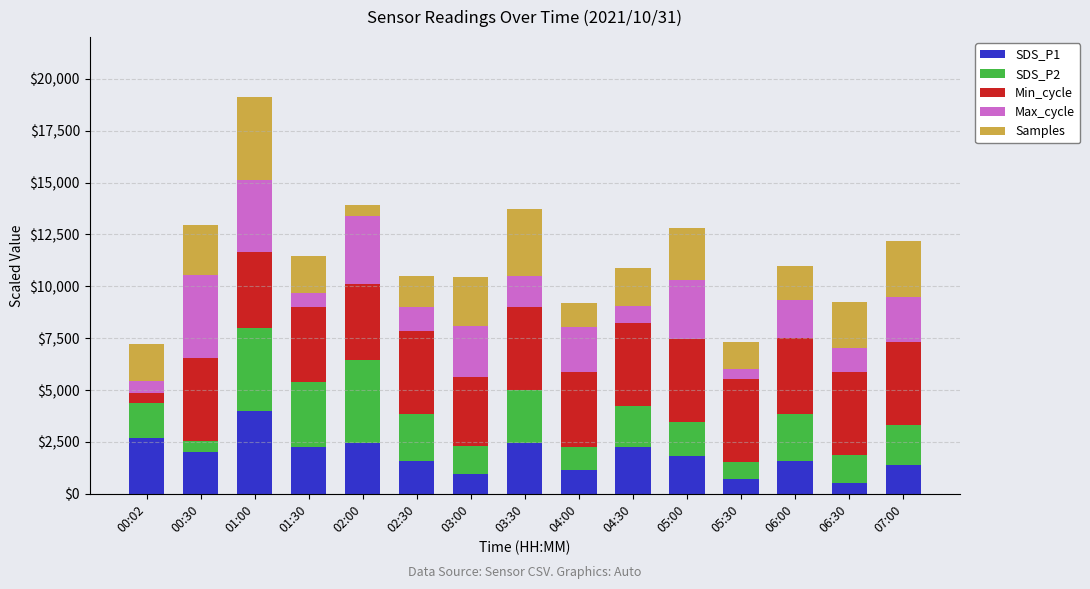

What is the difference between the second highest and minimum values in the SDS_P1 series?

2187.5